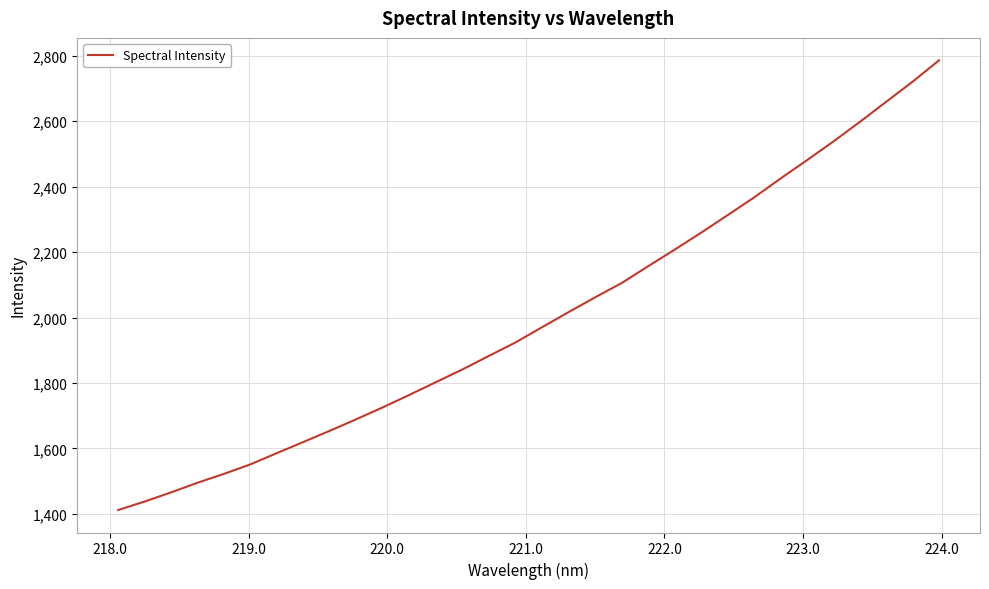

Reading left to right, what are all the values shown in this chart?

1411.7	1437.6	1465.7	1495.2	1522.4	1551.6	1586.1	1620.1	1654.4	1689.7	1726.0	1764.0	1802.8	1841.7	1883.1	1924.0	1970.4	2016.6	2061.5	2105.2	2156.5	2207.1	2258.9	2312.4	2366.5	2424.3	2480.5	2537.6	2597.5	2659.2	2720.7	2786.0